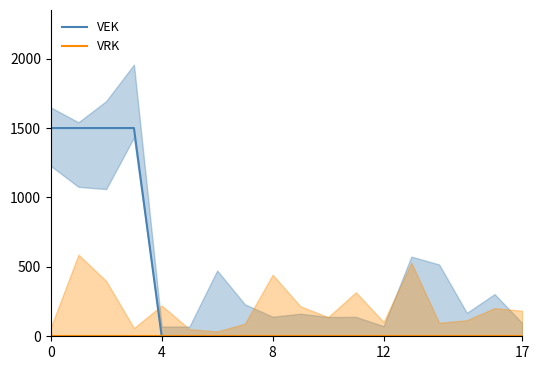

How many values in VEK are above zero?

4